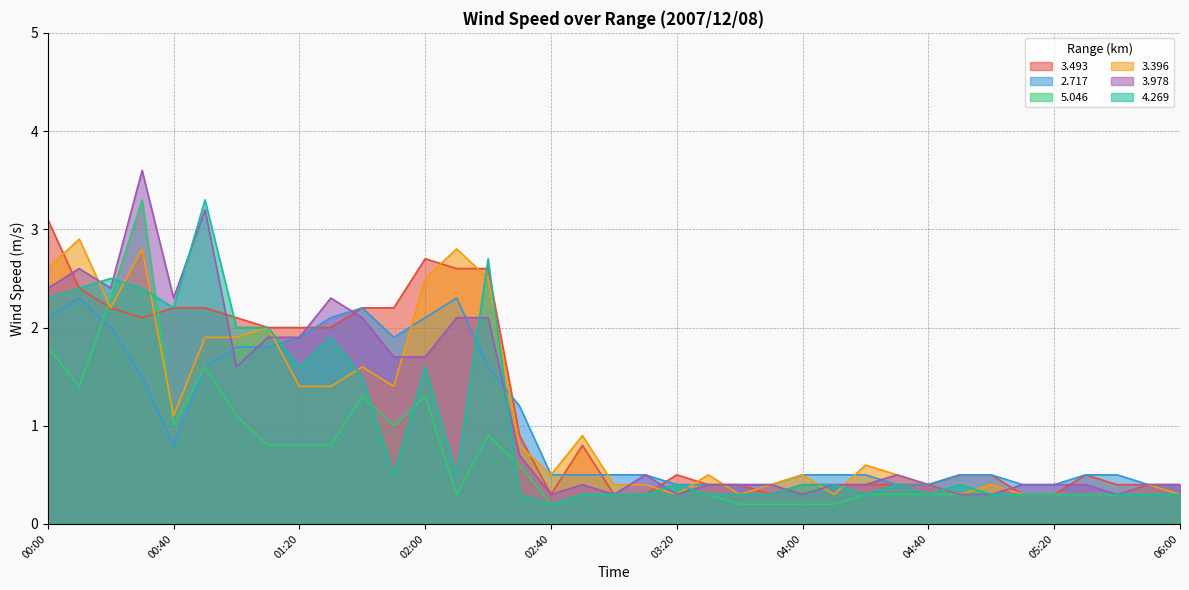

Which has a higher value, 02:30 or 00:20?

00:20